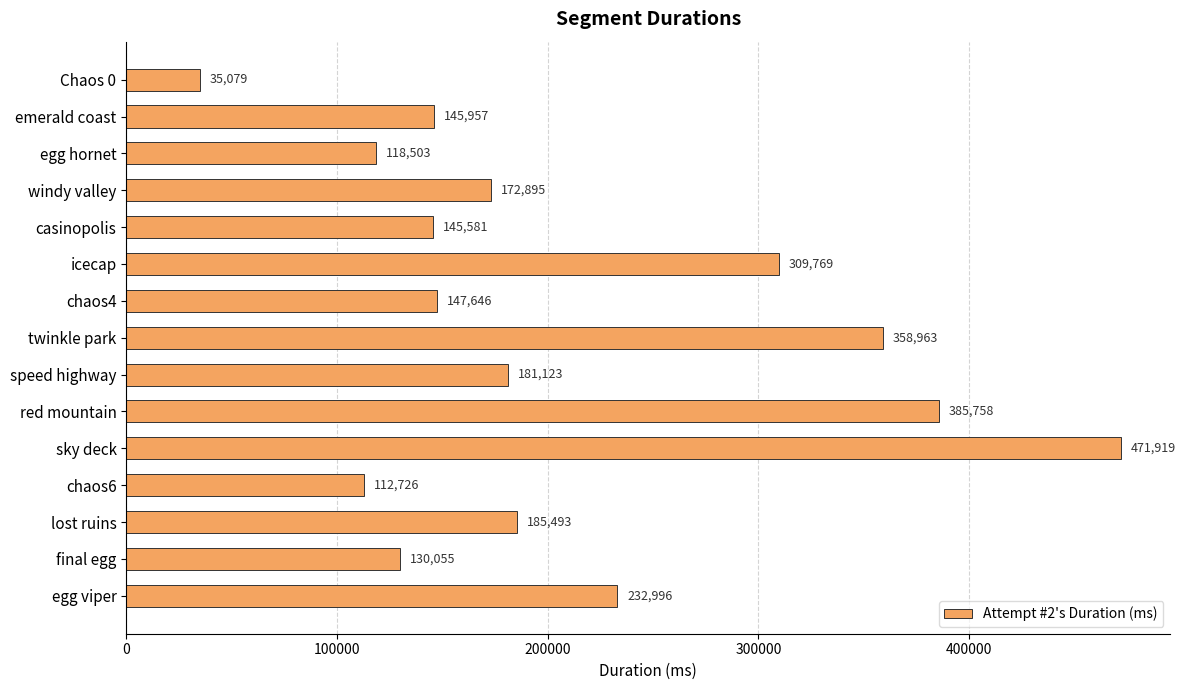

What is the difference between the maximum and minimum values?

436840